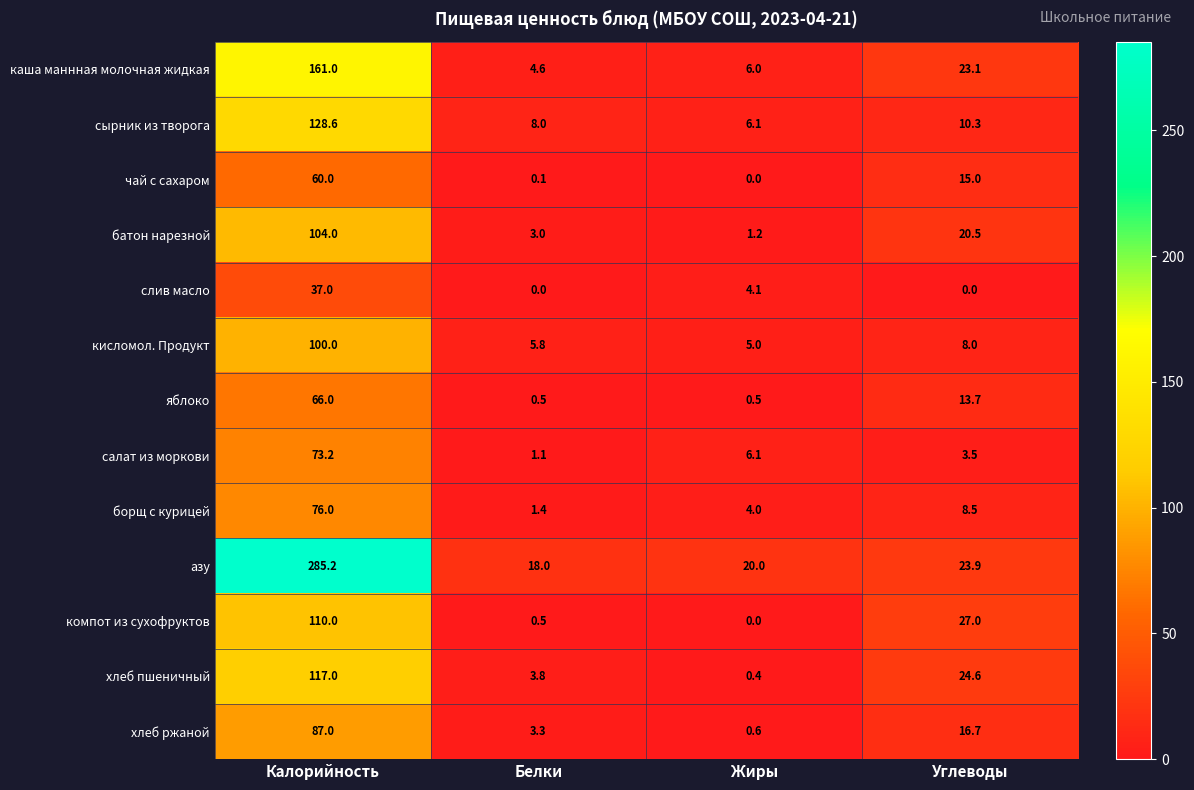

What is the difference between the компот из сухофруктов values at Углеводы and Калорийность?

83.0